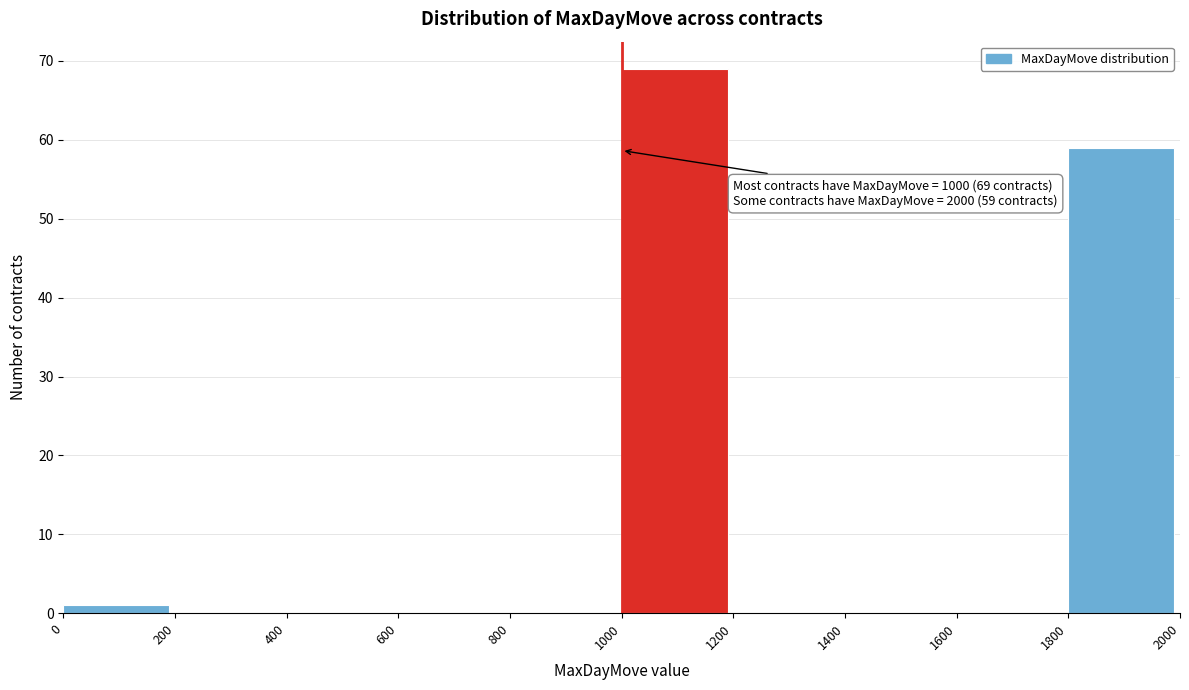

Over which range of the x-axis is the bar tallest?

1000 to 1200